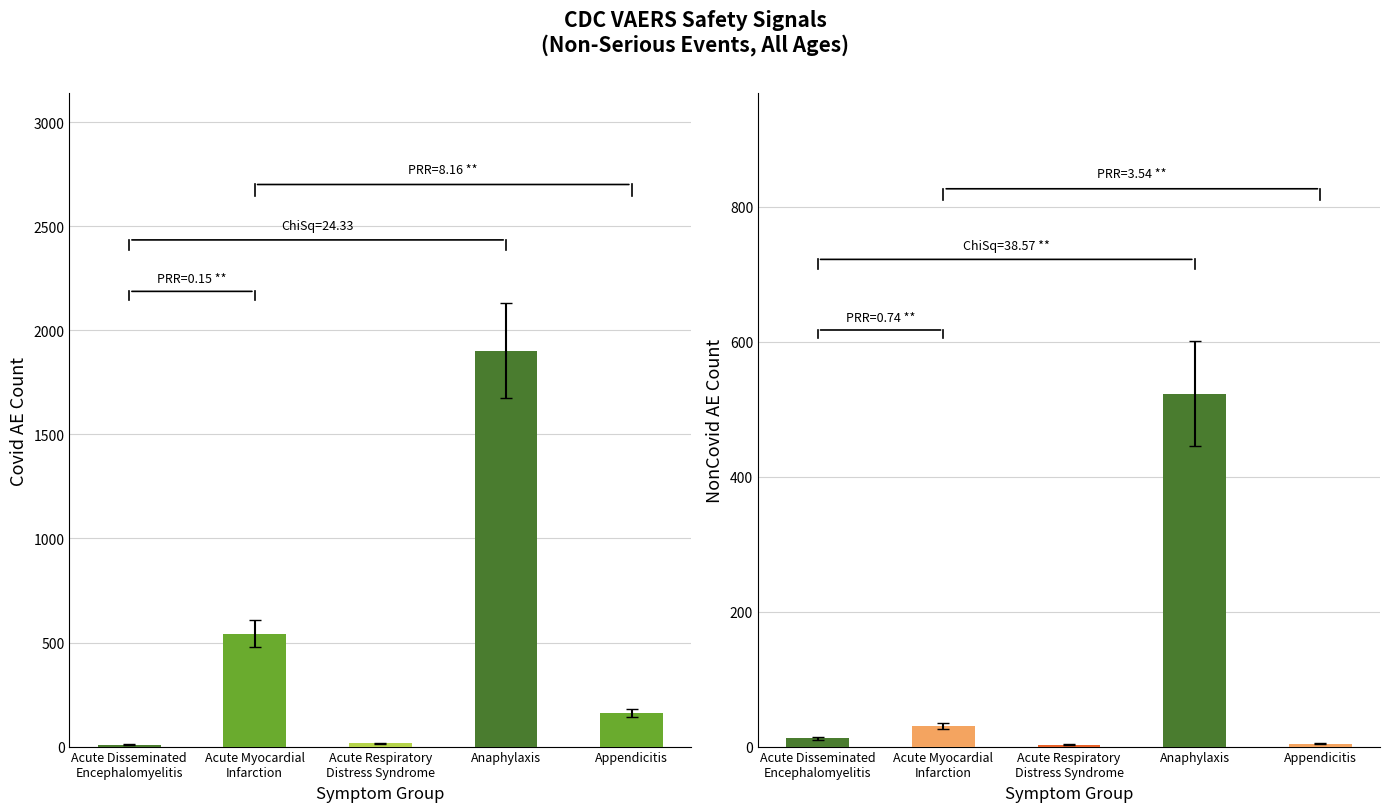

What is the average value of the Covid AE Count series?

526